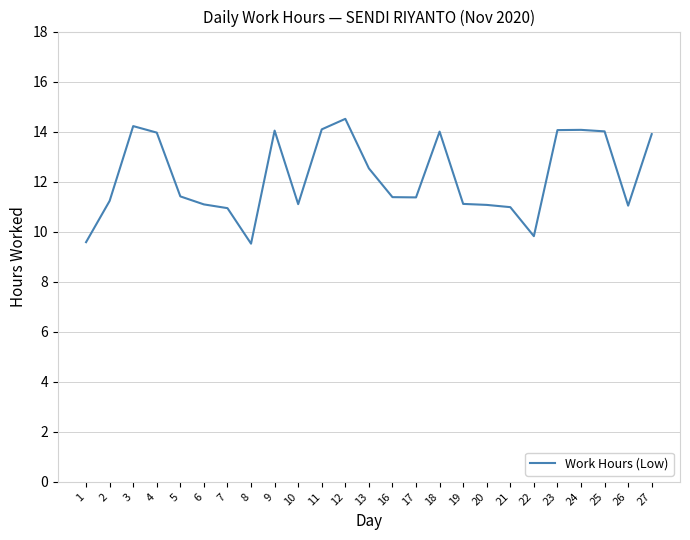

Which category has the highest value across all series?

12